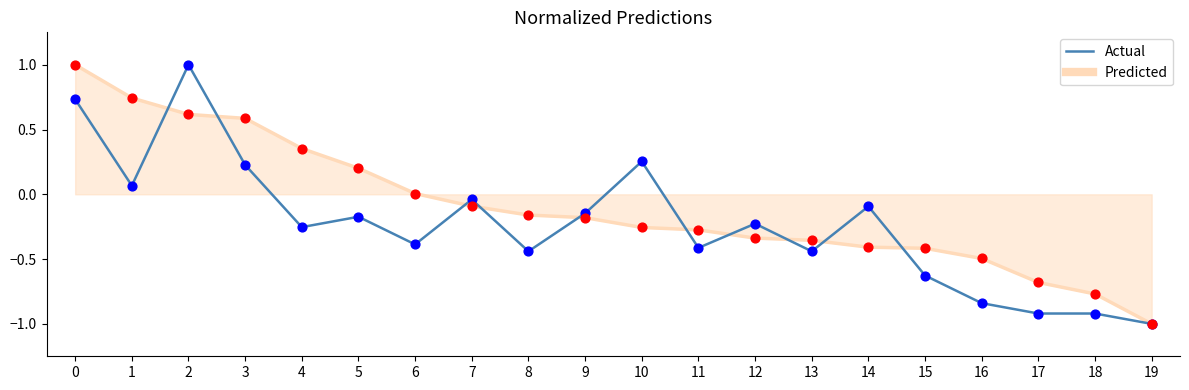

Between 2 and 19, which series saw the biggest shift?

Actual